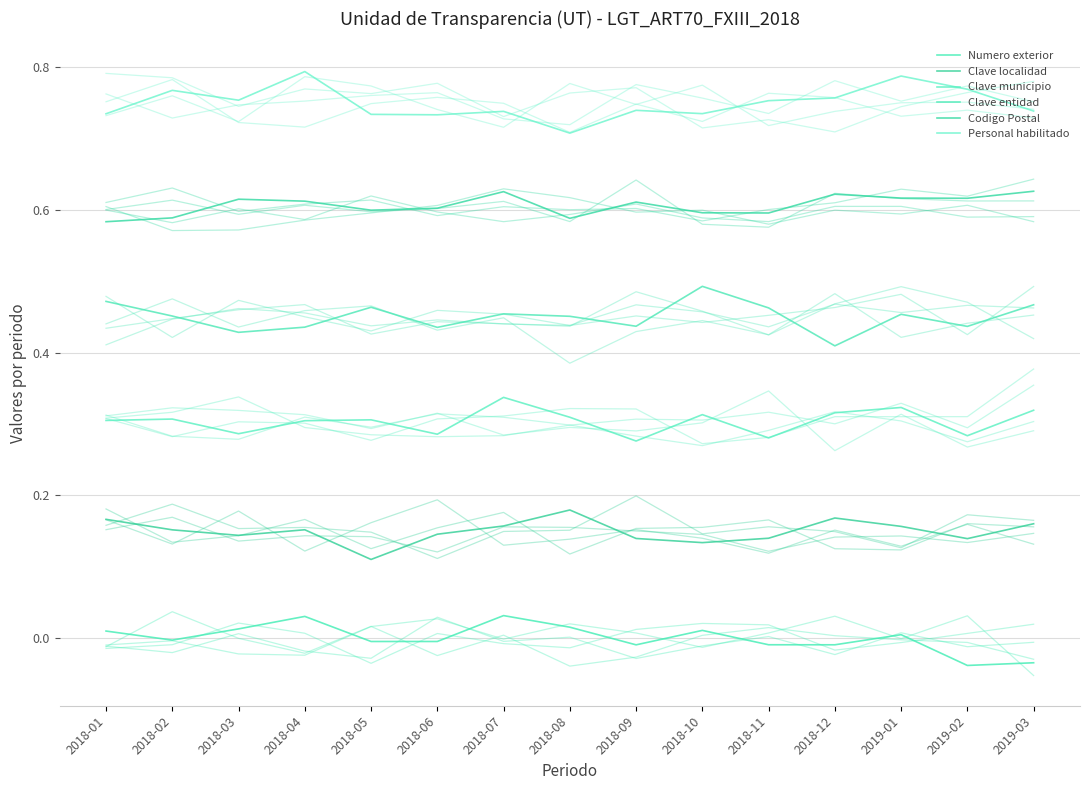

Is this an area chart (filled region under the line)?

No